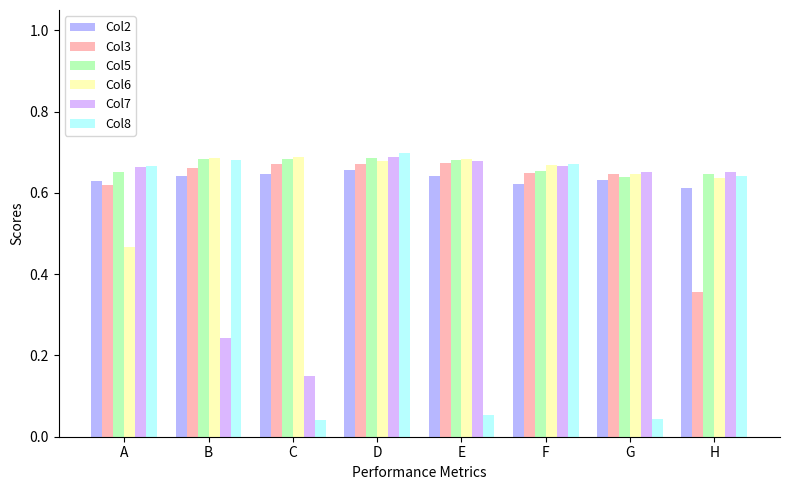

What is the sum of the Col5 values at E and H?

1.3